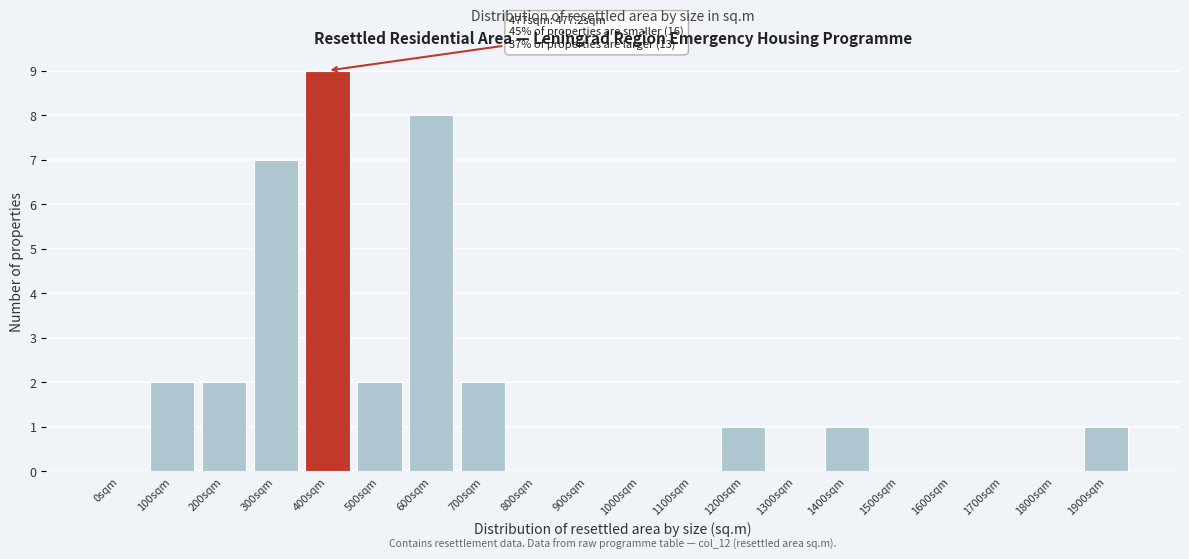

Reading left to right, list all the values displayed in this chart.

0sqm=0	100sqm=2	200sqm=2	300sqm=7	400sqm=9	500sqm=2	600sqm=8	700sqm=2	800sqm=0	900sqm=0	1000sqm=0	1100sqm=0	1200sqm=1	1300sqm=0	1400sqm=1	1500sqm=0	1600sqm=0	1700sqm=0	1800sqm=0	1900sqm=1